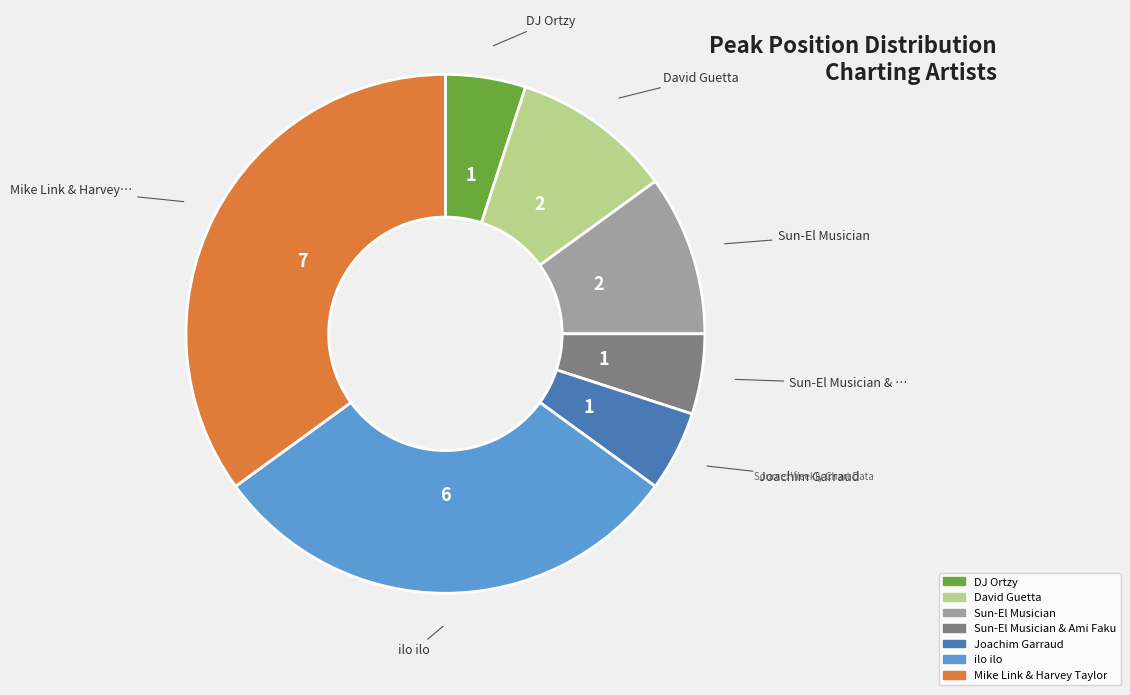

Is there a majority slice in this chart?

No